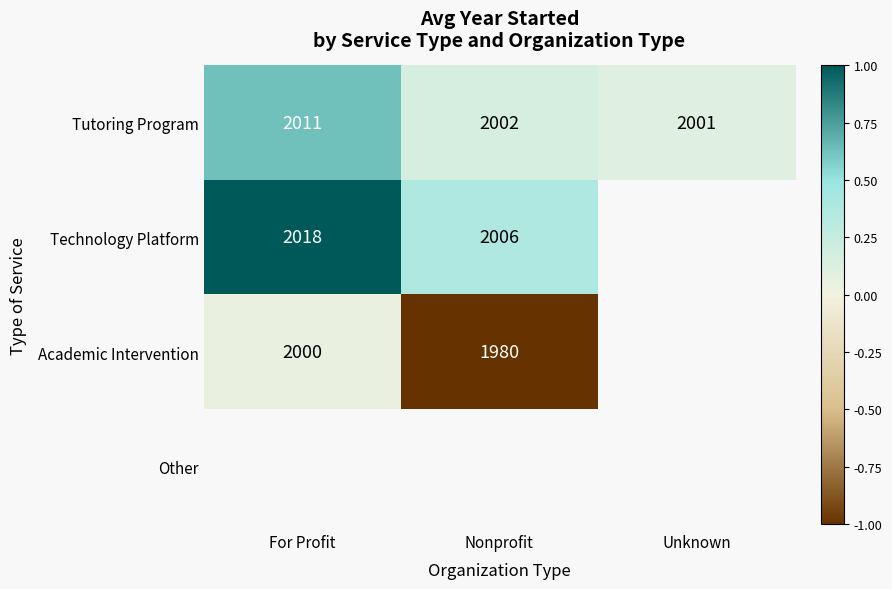

How many data points does each series have?

3